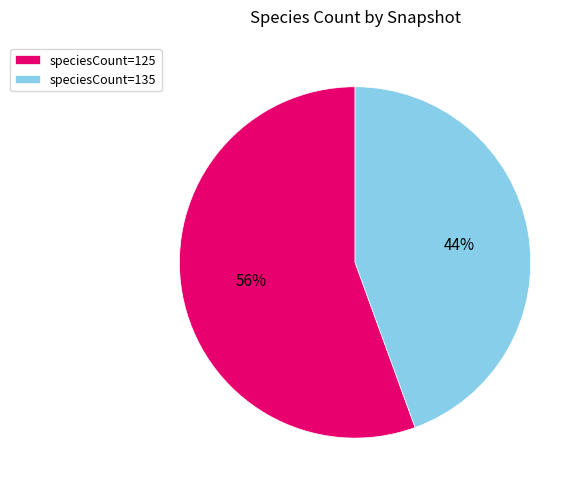

Rank the categories by value from highest to lowest.

speciesCount=125, speciesCount=135